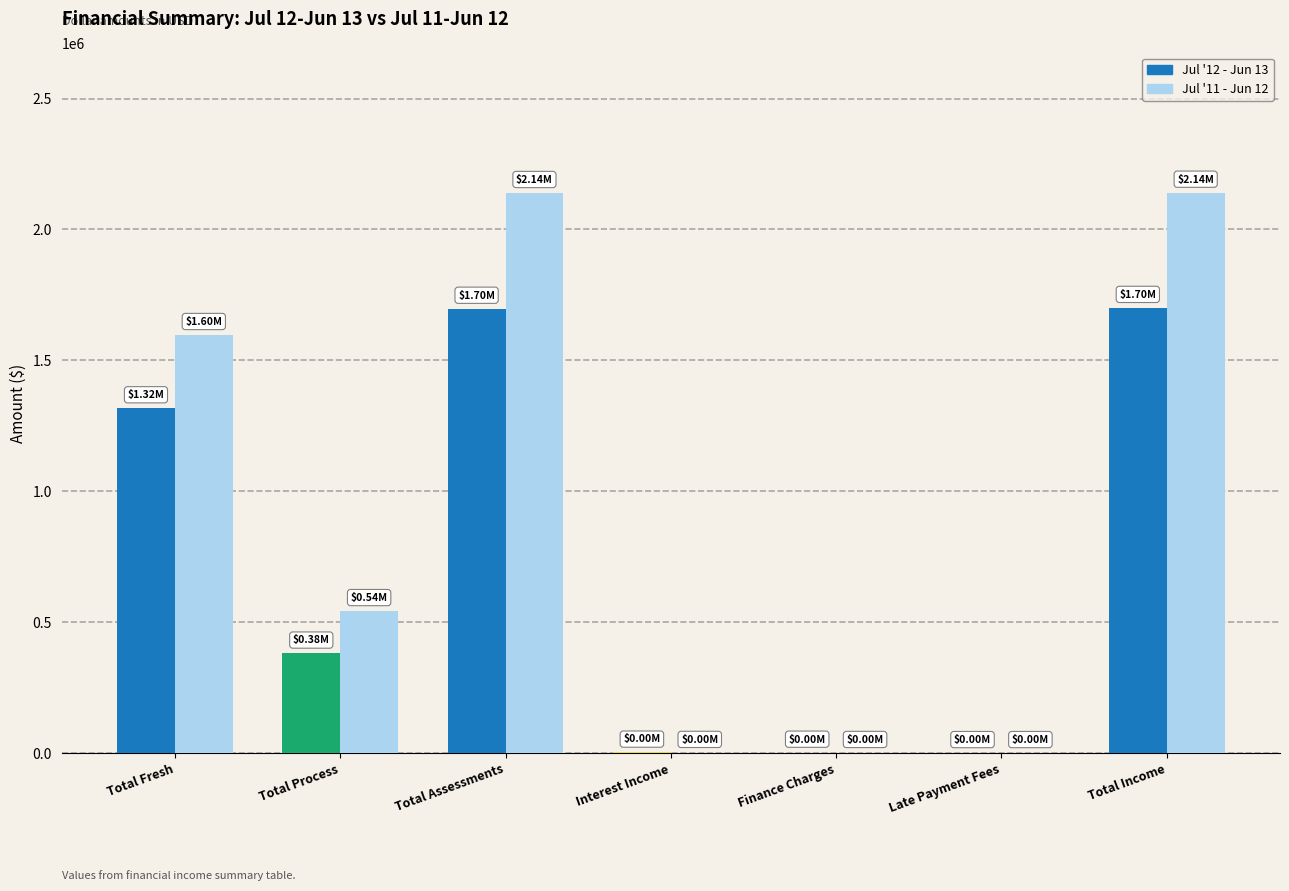

Are the bars grouped side by side (vs. stacked)?

Yes